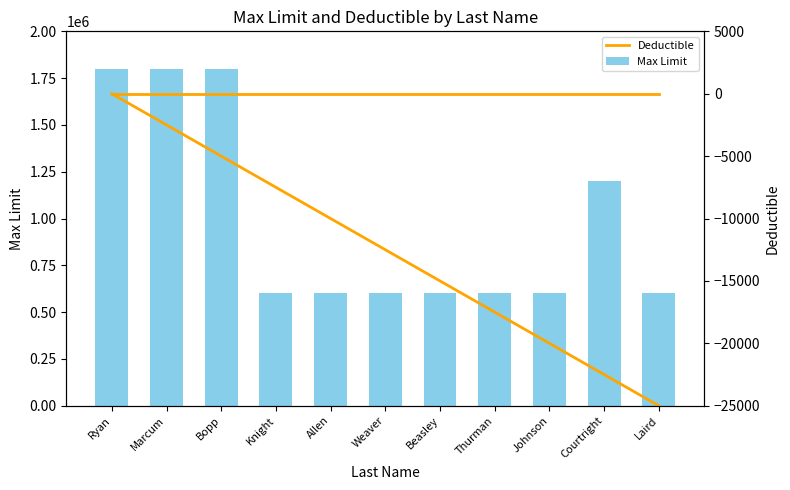

Are the bars horizontal?

No